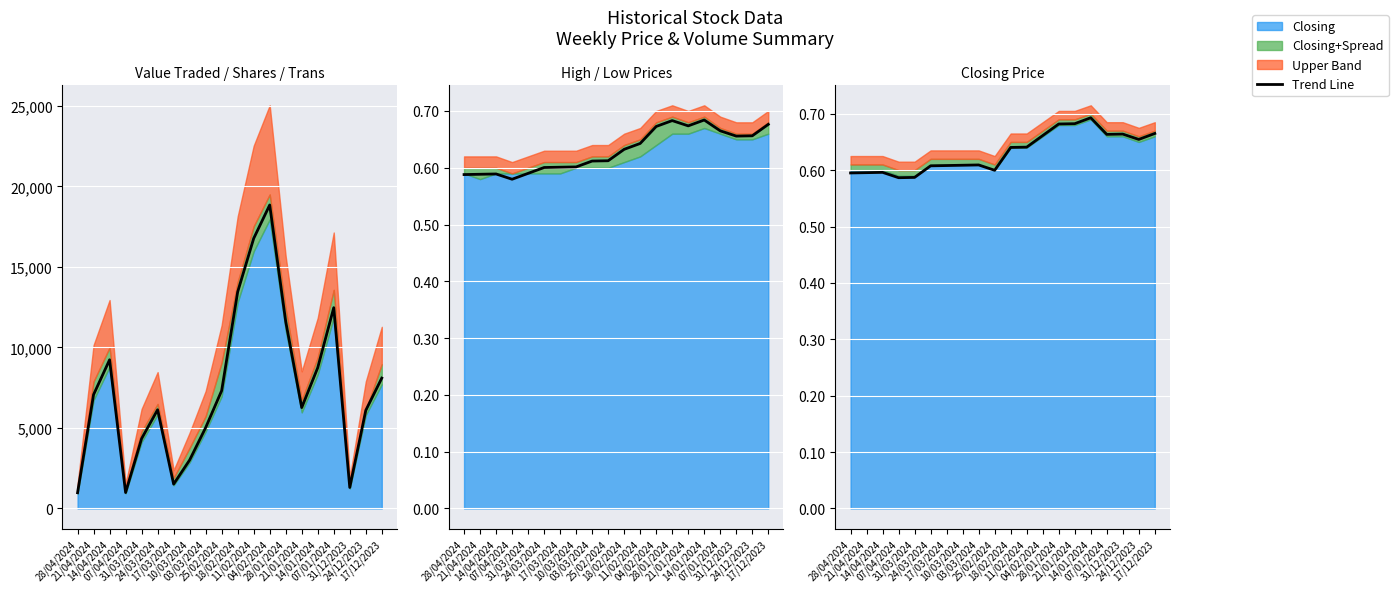

Count the number of categories in the chart.

20